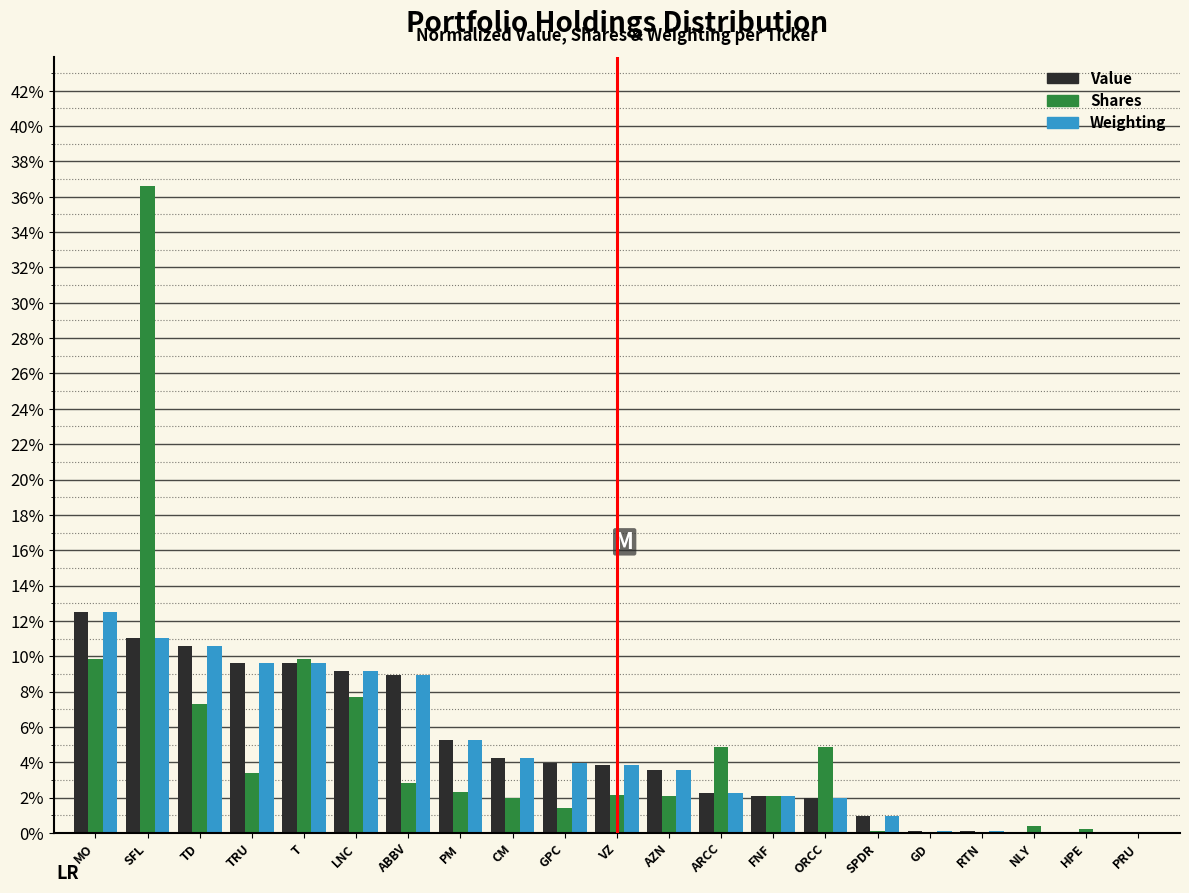

Is it true that Shares equals 4.3 at TD?

False